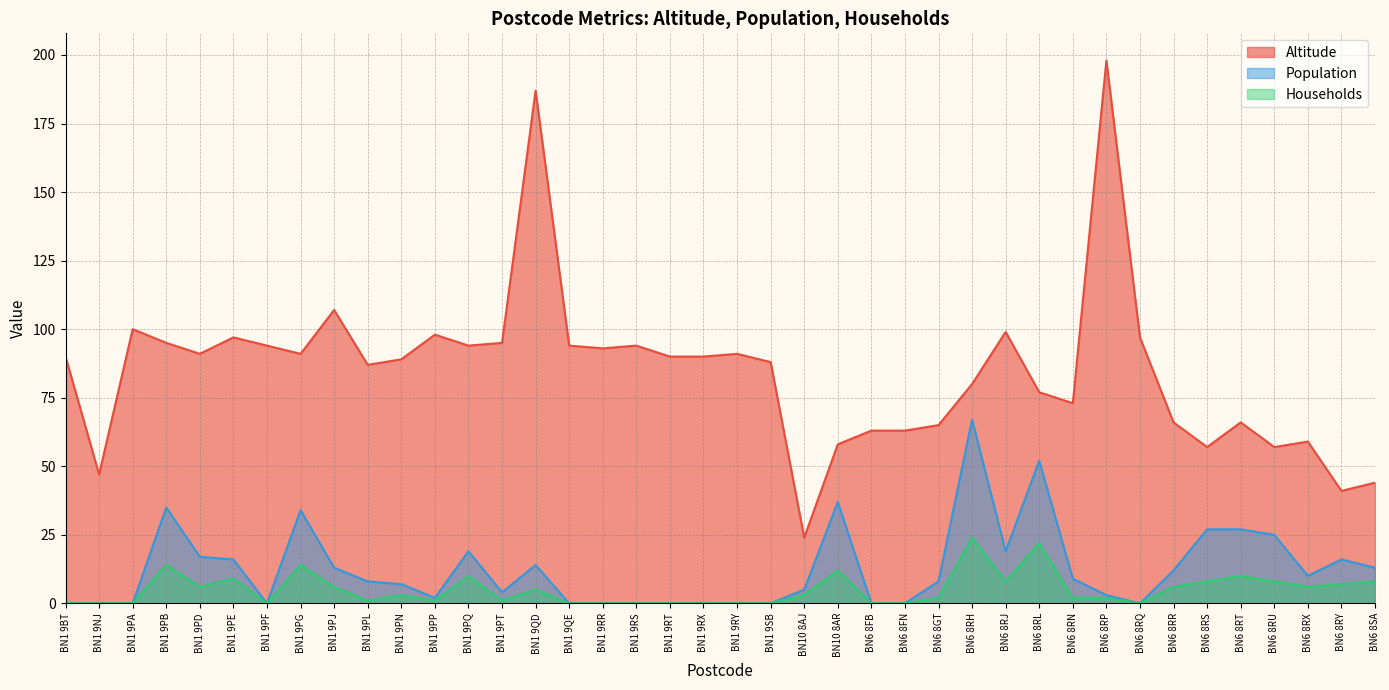

Reading left to right, list all the values displayed in this chart.

Altitude: 90	47	100	95	91	97	94	91	107	87	89	98	94	95	187	94	93	94	90	90	91	88	24	58	63	63	65	80	99	77	73	198	97	66	57	66	57	59	41	44
Population: 0	0	0	35	17	16	0	34	13	8	7	2	19	4	14	0	0	0	0	0	0	0	5	37	0	0	8	67	19	52	9	3	0	12	27	27	25	10	16	13
Households: 0	0	0	14	6	9	0	14	6	1	3	1	10	1	5	0	0	0	0	0	0	0	3	12	0	0	2	24	8	22	2	2	0	6	8	10	8	6	7	8